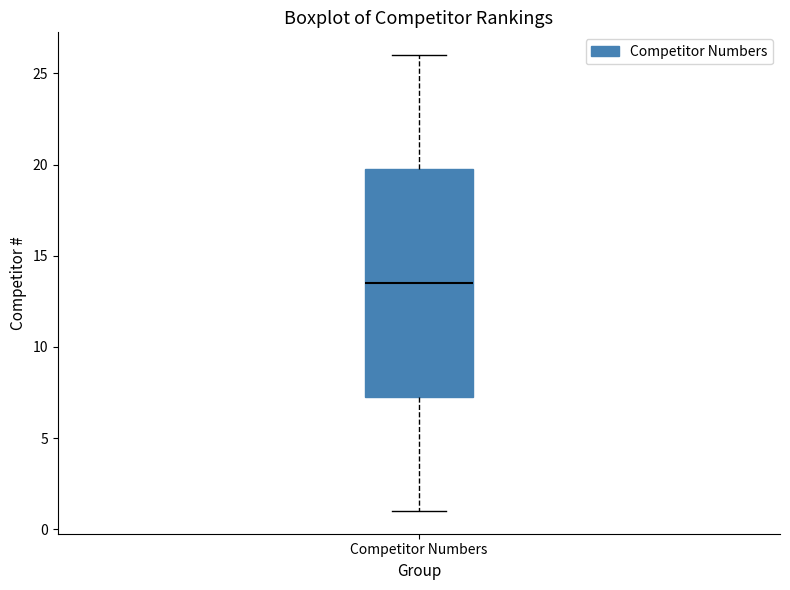

Transcribe this box plot: give where the median line is, the range the box spans, and where the two whiskers end, as read against the y-axis. The values are not printed on the chart, so give them approximately, as read against the axis.

median 13.5, box 7.5 to 20.0, whiskers 1.0 to 26.0